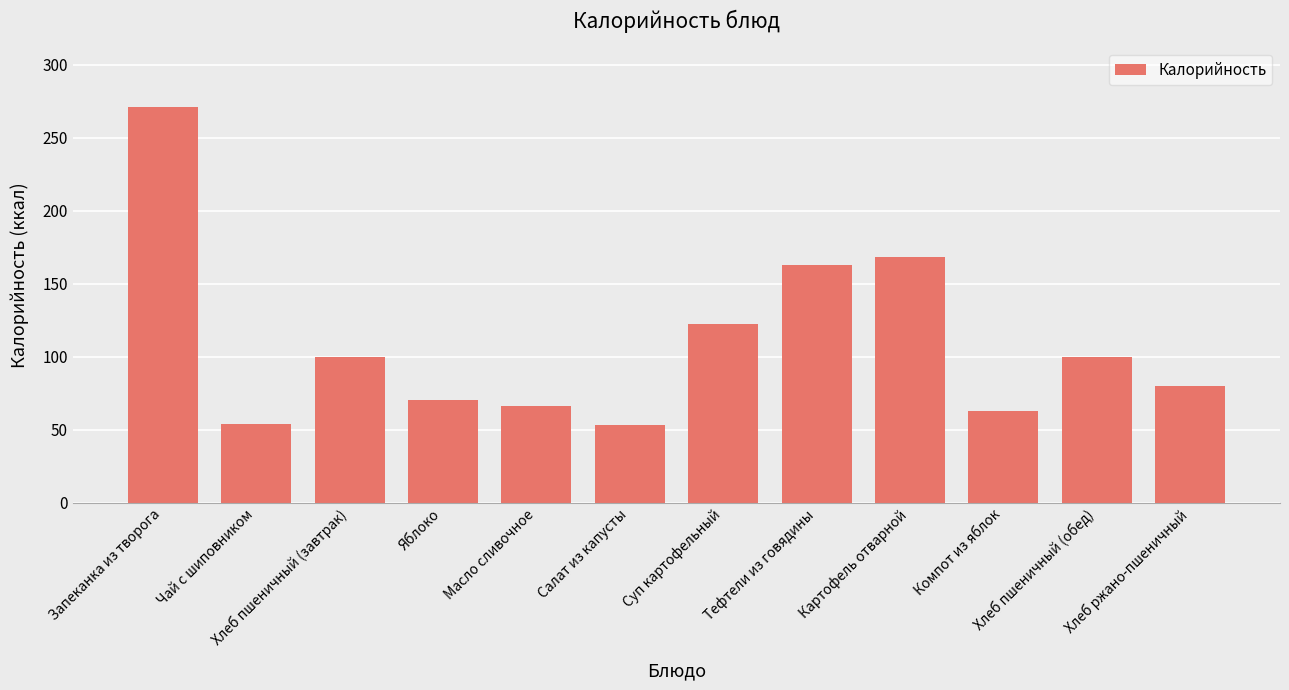

What is the difference between the values at Компот из яблок and Хлеб ржано-пшеничный?

17.3